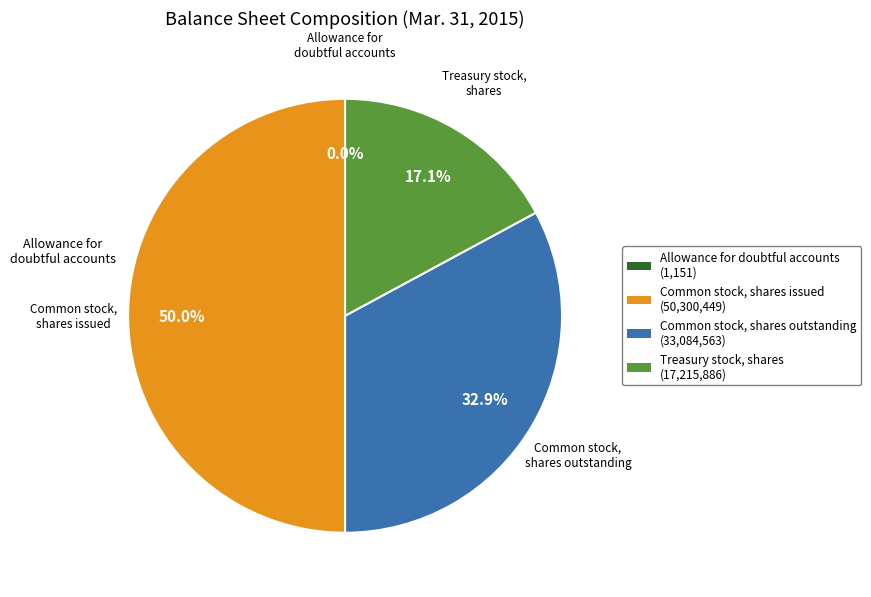

Approximately how many times larger is the value at Common stock, shares outstanding compared to Treasury stock, shares?

1.9